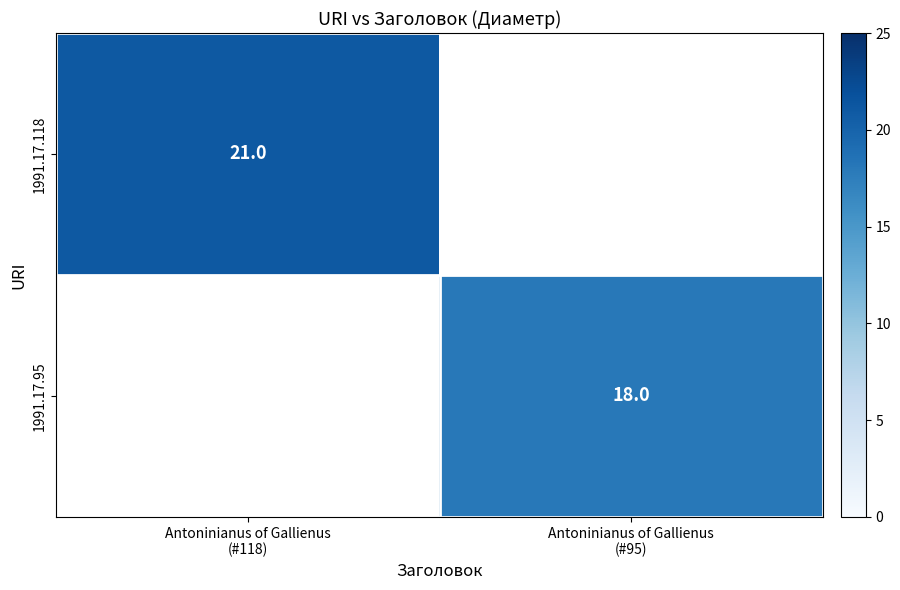

At which label is 1991.17.118 closest to 21?

Antoninianus of Gallienus (#118)